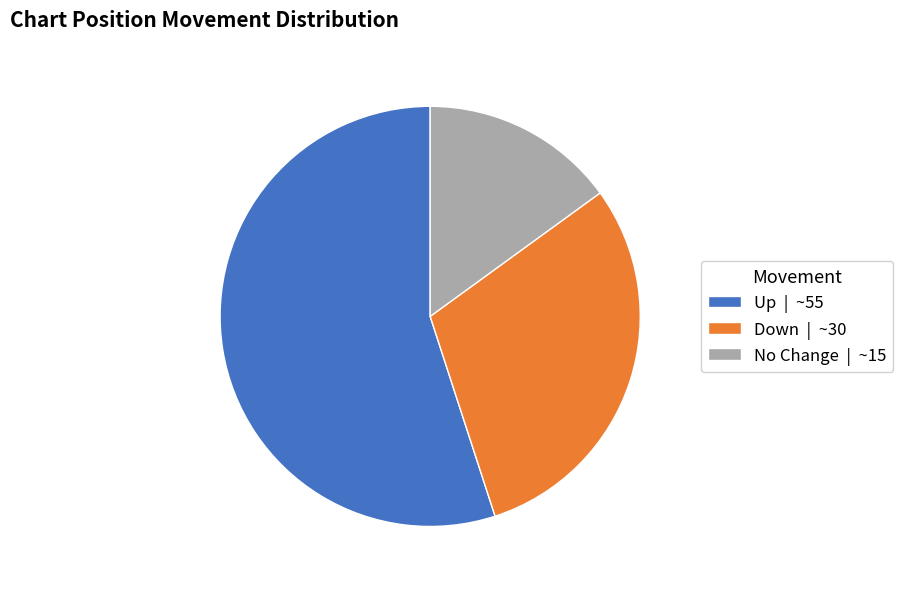

Rank the categories by value from lowest to highest.

No Change | ~15, Down | ~30, Up | ~55